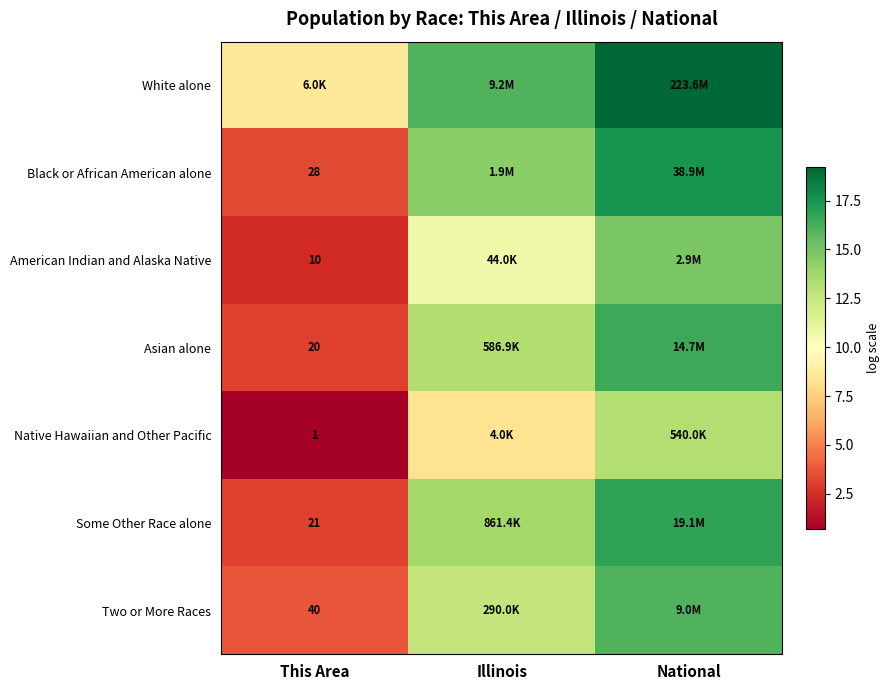

The value of White alone at National is 19.2. True or false?

True